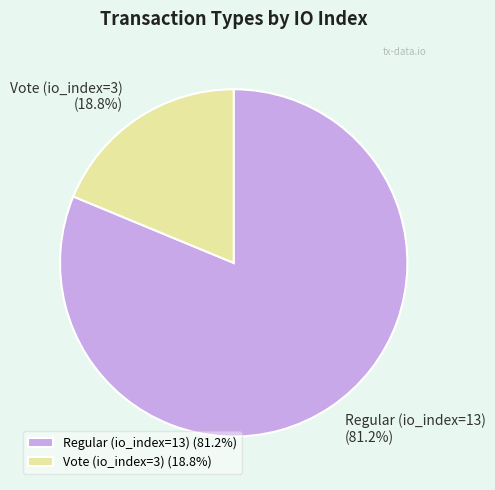

Rank the categories by value from lowest to highest.

Vote (io_index=3), Regular (io_index=13)